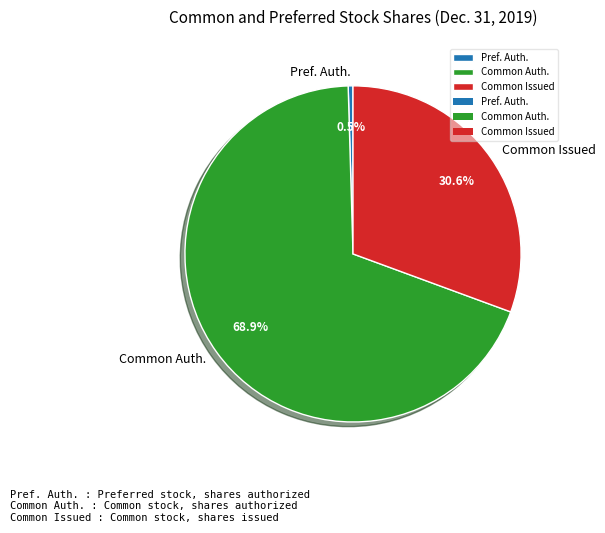

Combined, do Common Issued and Common Auth. account for over 50%?

Yes